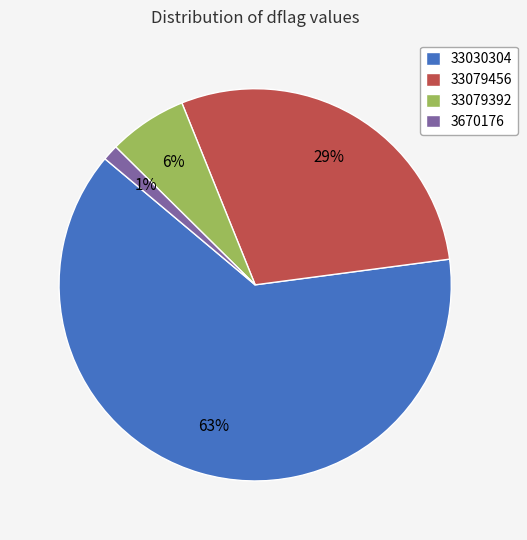

Rank the categories by value from highest to lowest.

33030304, 33079456, 33079392, 3670176